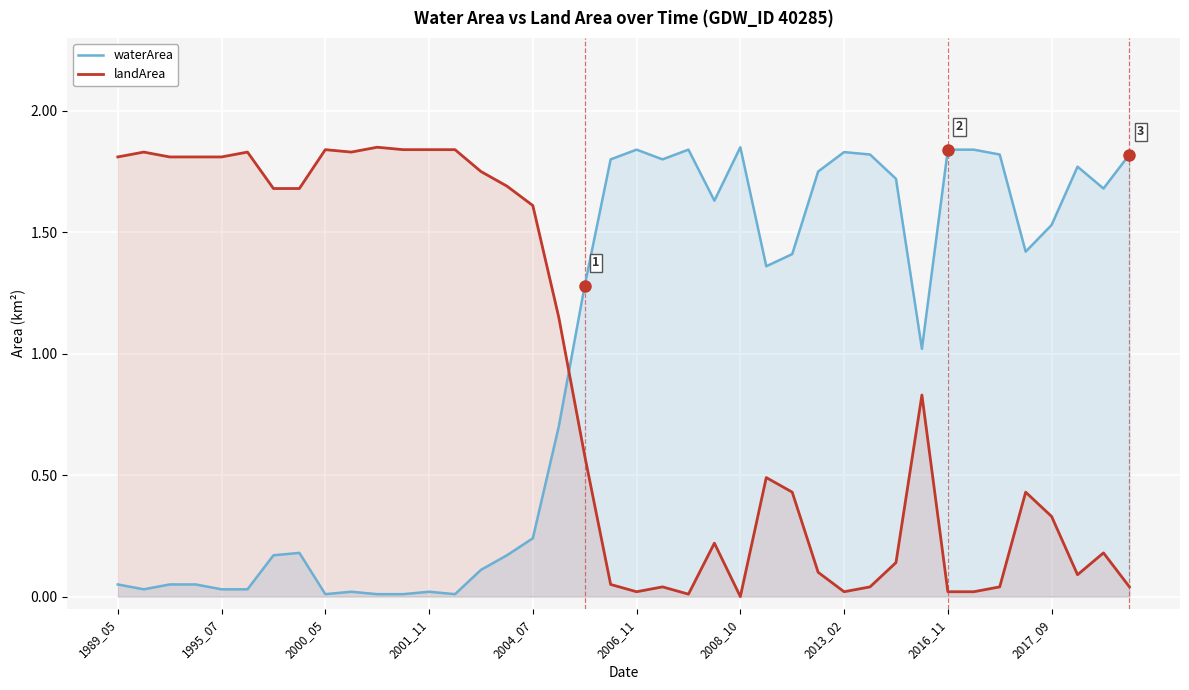

Which series changed the most between 13 and 37?

waterArea